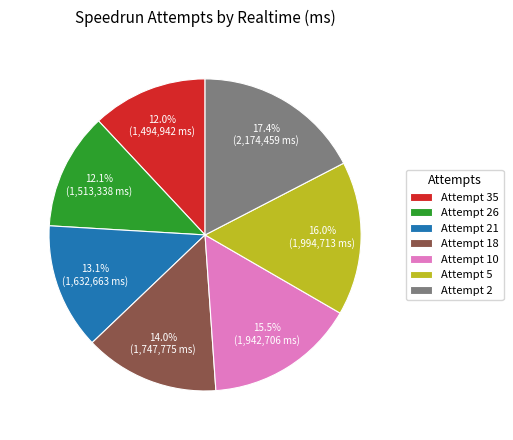

Do Attempt 2 and Attempt 5 together represent more than half of the pie?

No